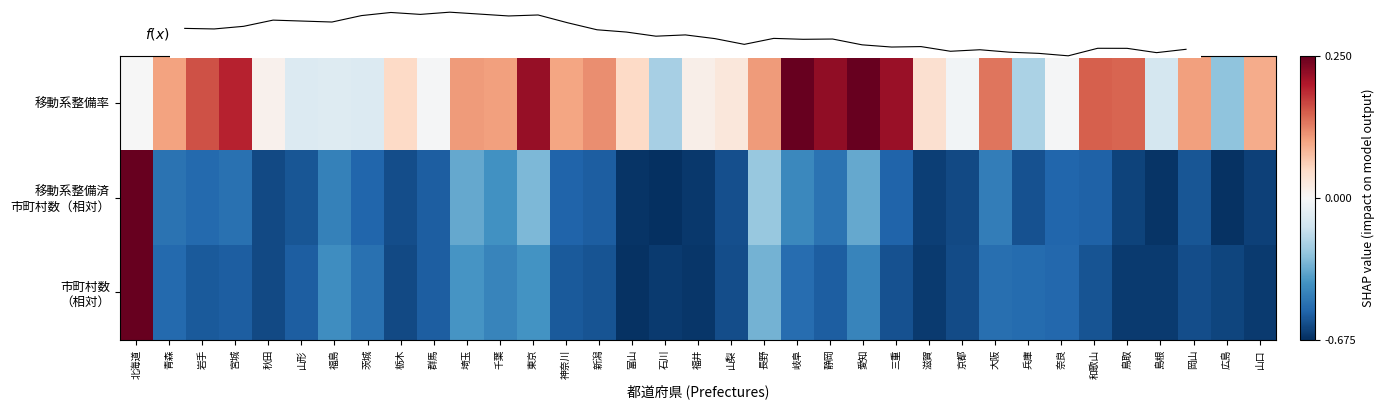

At which category is the sum across all series the highest?

北海道